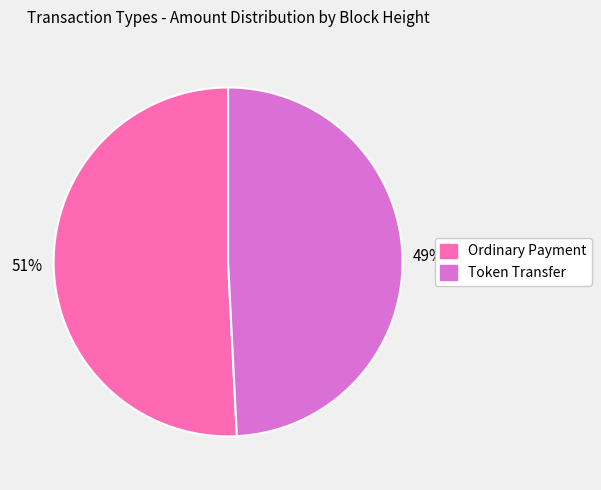

Is the sum of Ordinary Payment and Token Transfer greater than half?

Yes